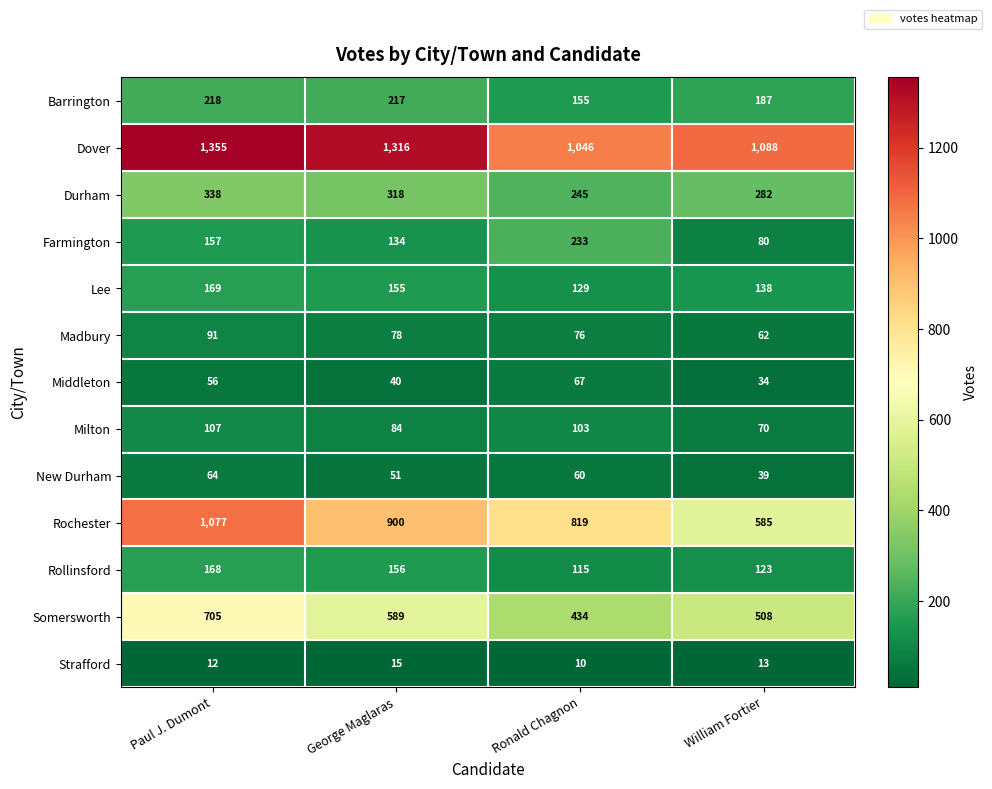

The Lee series shows 228 at William Fortier. True or false?

False